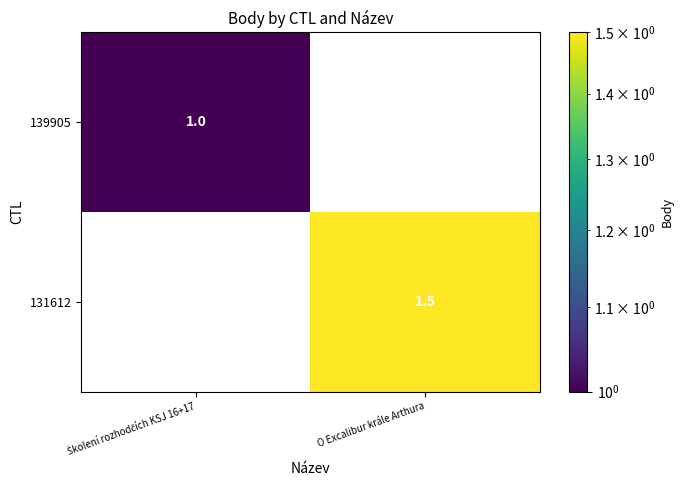

What is the average value of the 131612 series?

0.8